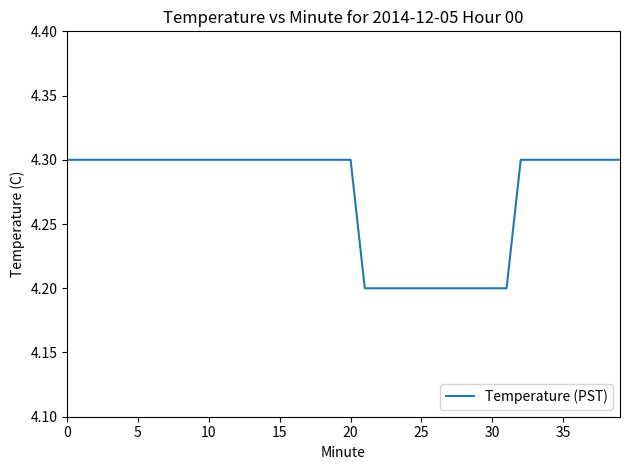

What is the sum of all values?

170.9